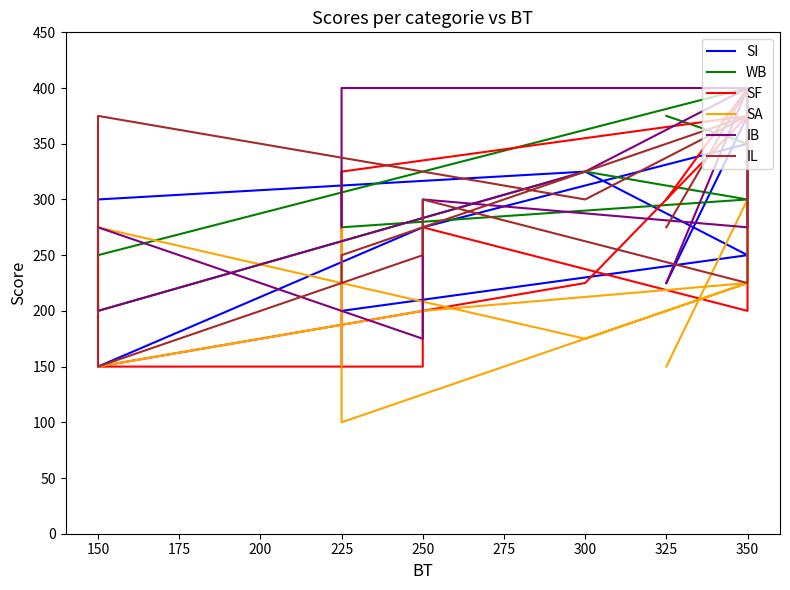

Between 350 and 225, which is larger?

350